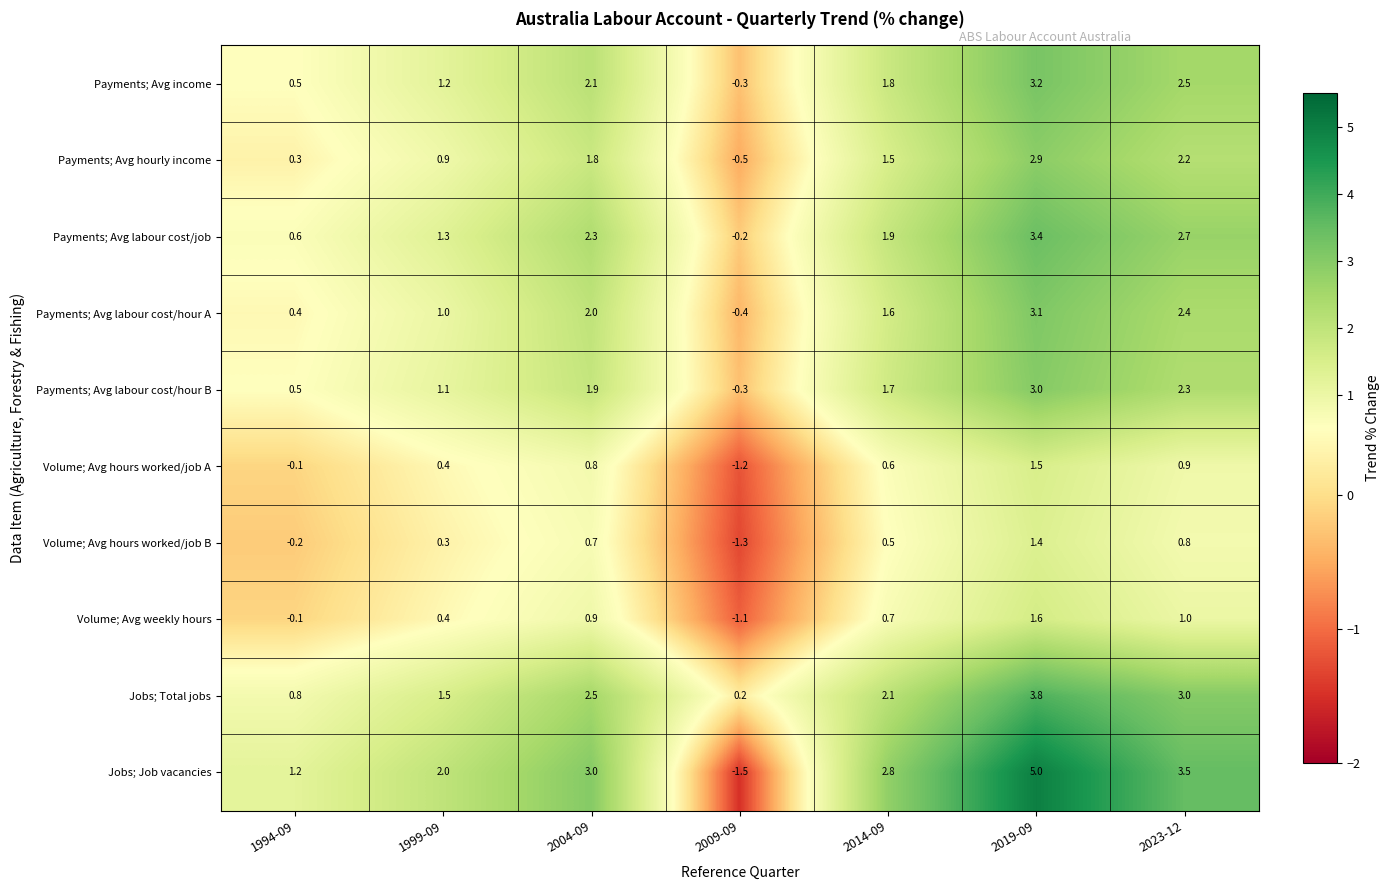

How many negative values does the Volume; Avg hours worked/job B series have?

2